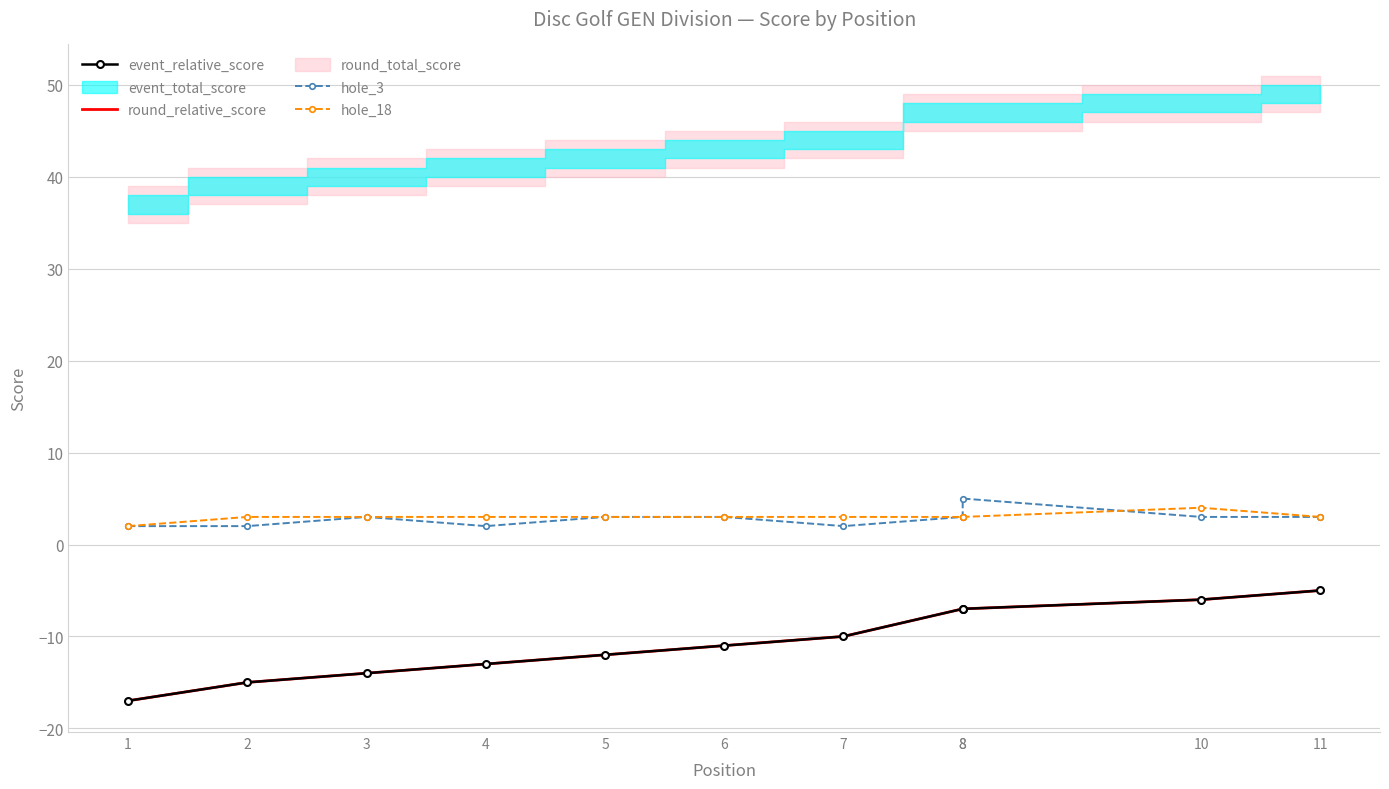

At which label does event_relative_score reach its minimum?

1